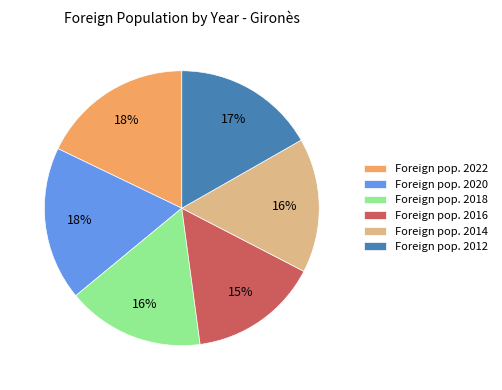

Between Foreign pop. 2016 and Foreign pop. 2018, which is larger?

Foreign pop. 2018